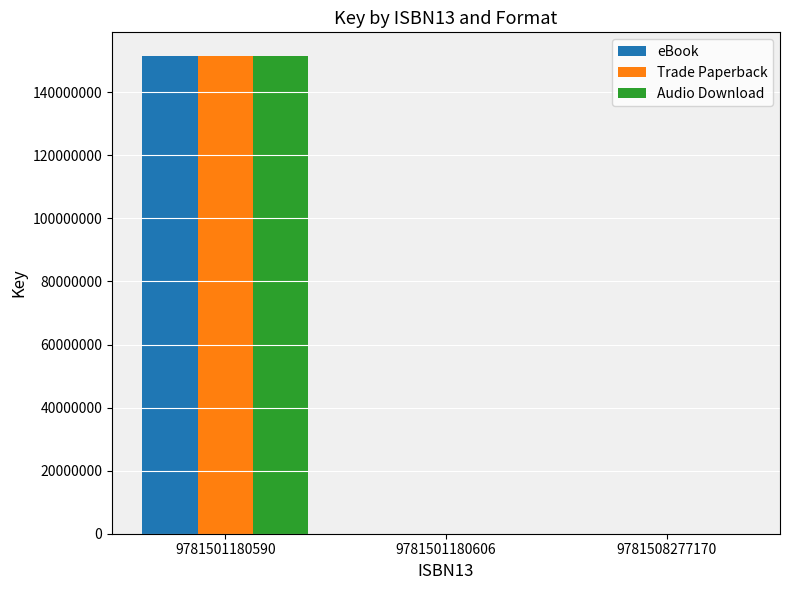

How many groups of bars are there?

3